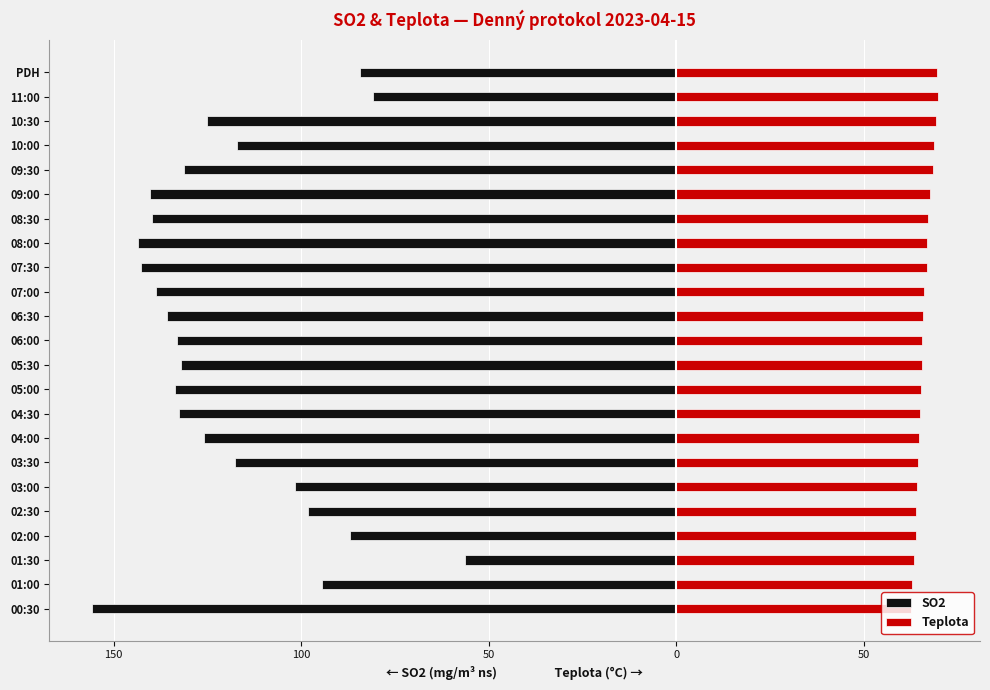

Between 03:30 and 05:00, which series saw the biggest shift?

SO2